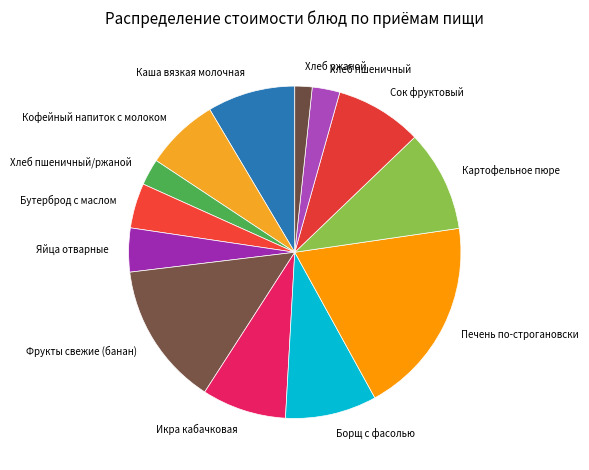

Is the sum of Фрукты свежие (банан) and Хлеб пшеничный/ржаной greater than half?

No